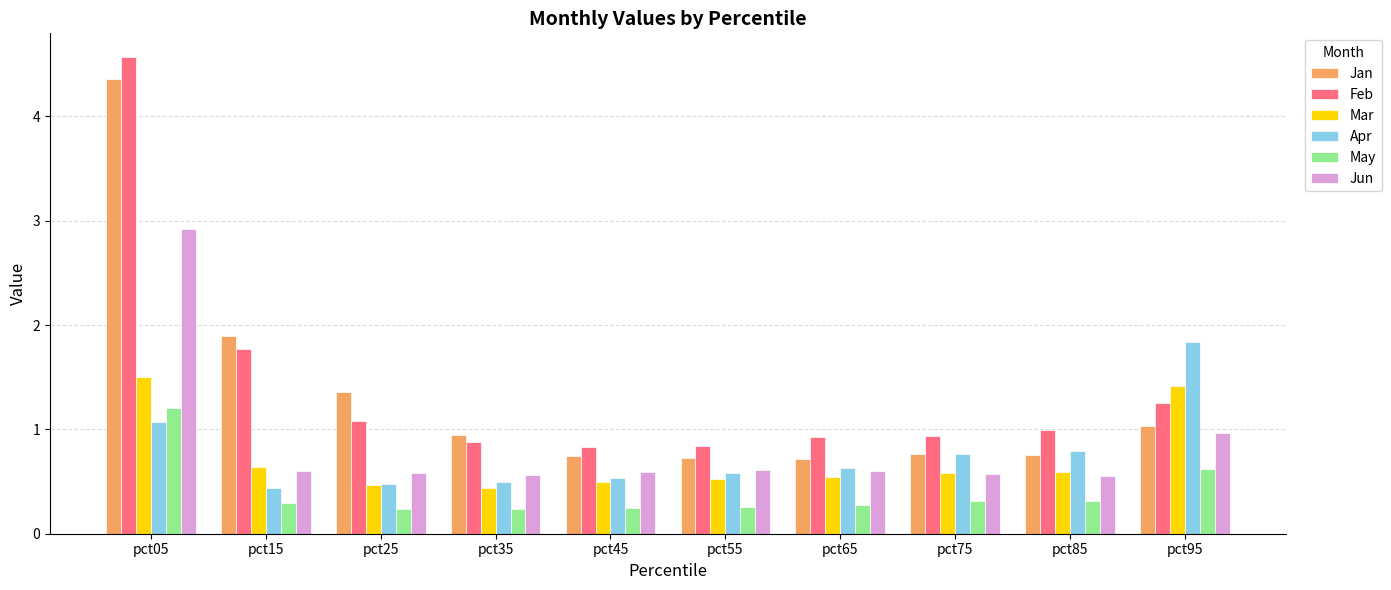

At which label is Apr closest to 1?

pct05